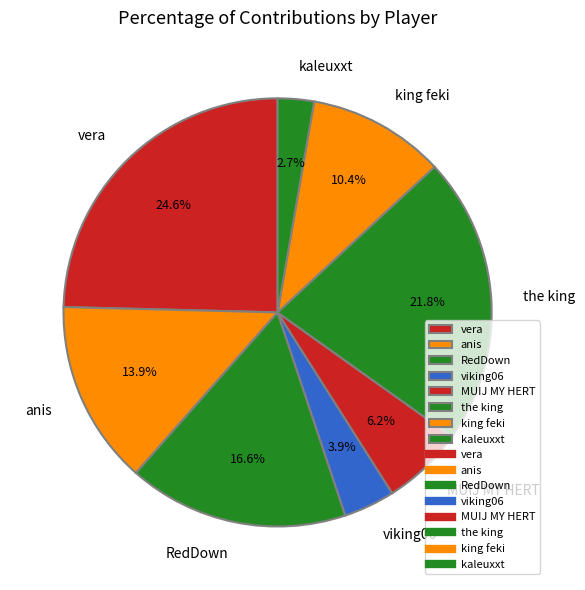

To the nearest percent, what portion does viking06 represent?

4%